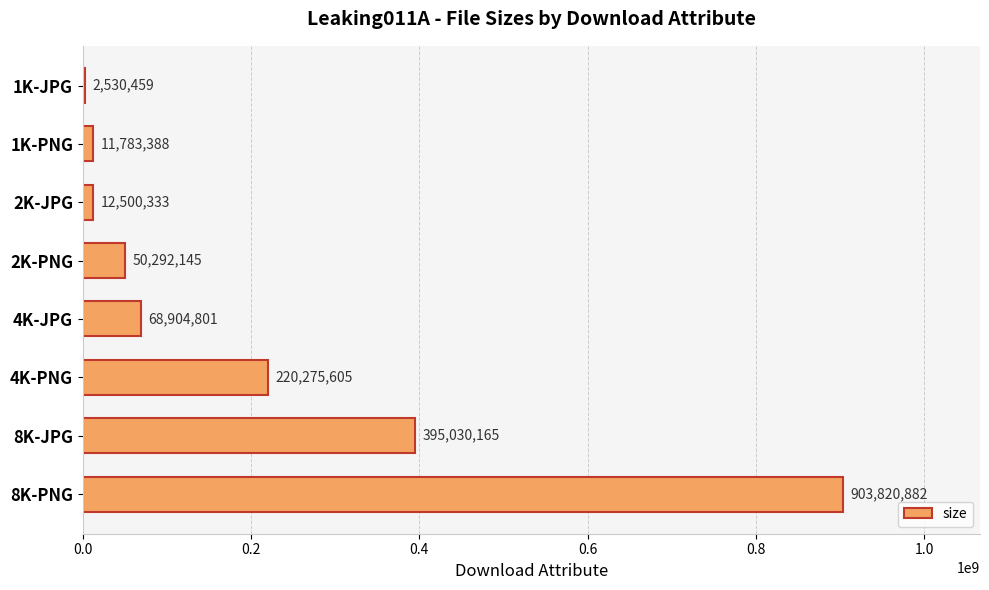

Are the bars horizontal?

Yes